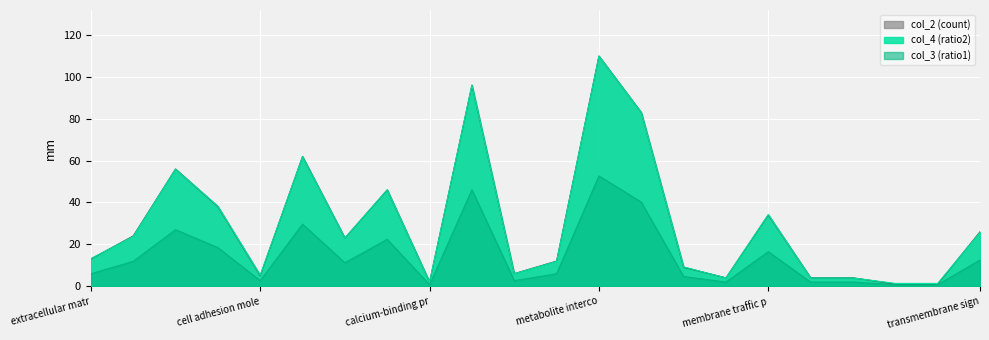

How many lines are shown in the chart?

3